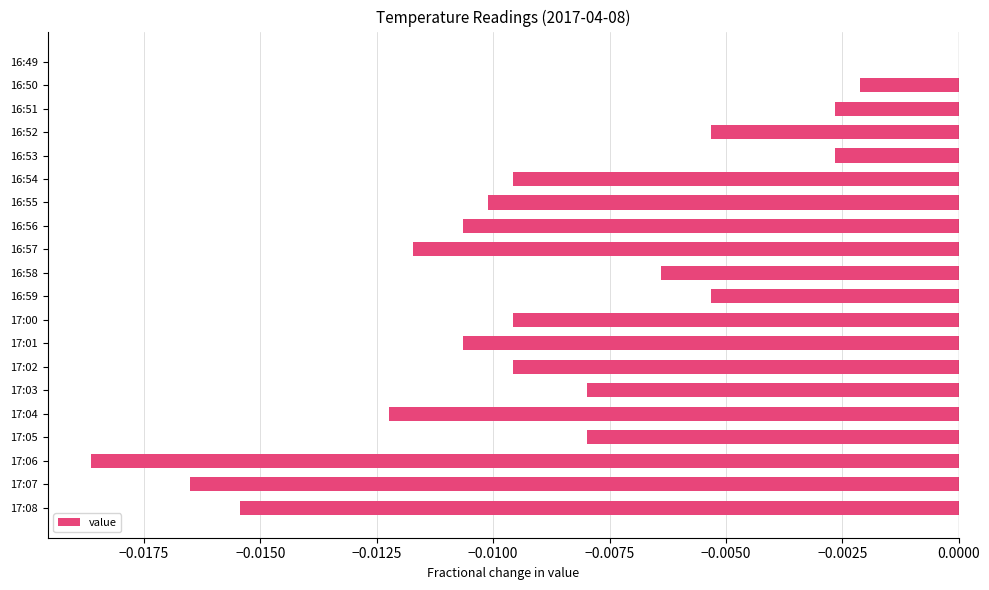

At which category does the chart reach its peak across all series?

16:49